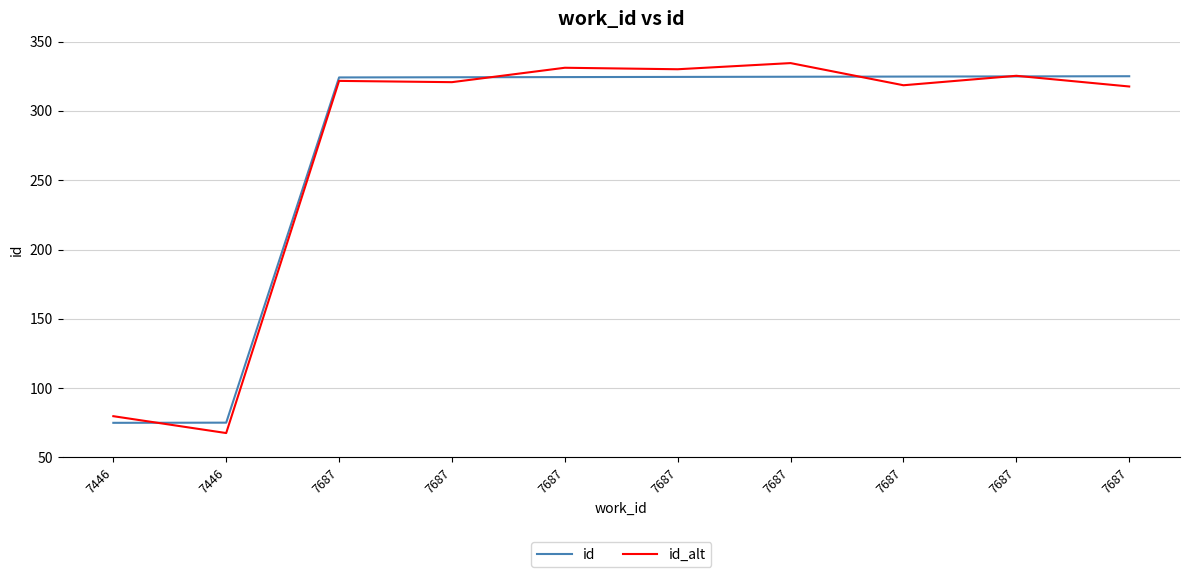

What are all the series names shown in the legend?

id, id_alt